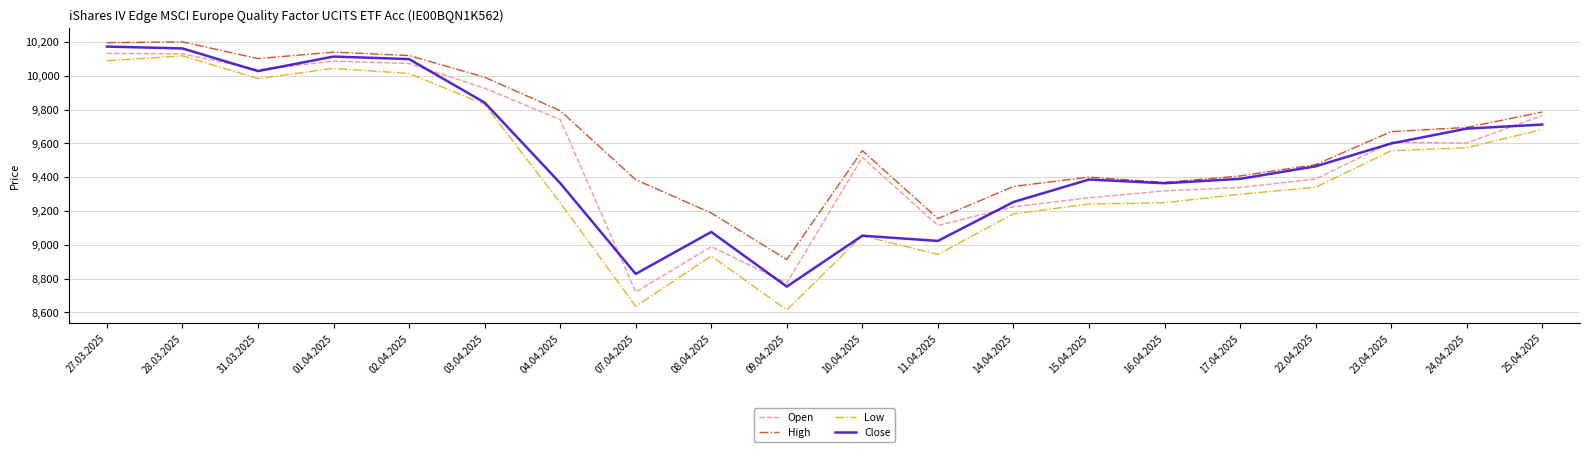

Which category has the lowest value in the Close series?

09.04.2025